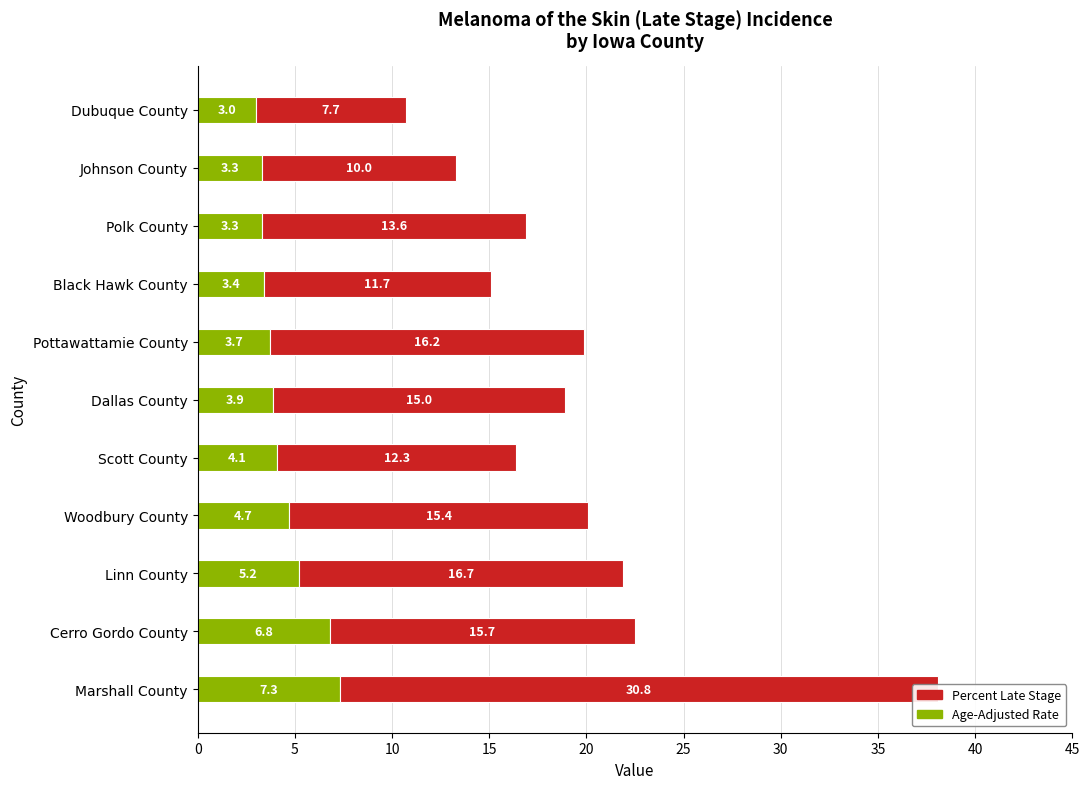

What is the difference between the maximum and minimum values in the Age-Adjusted Rate series?

4.3